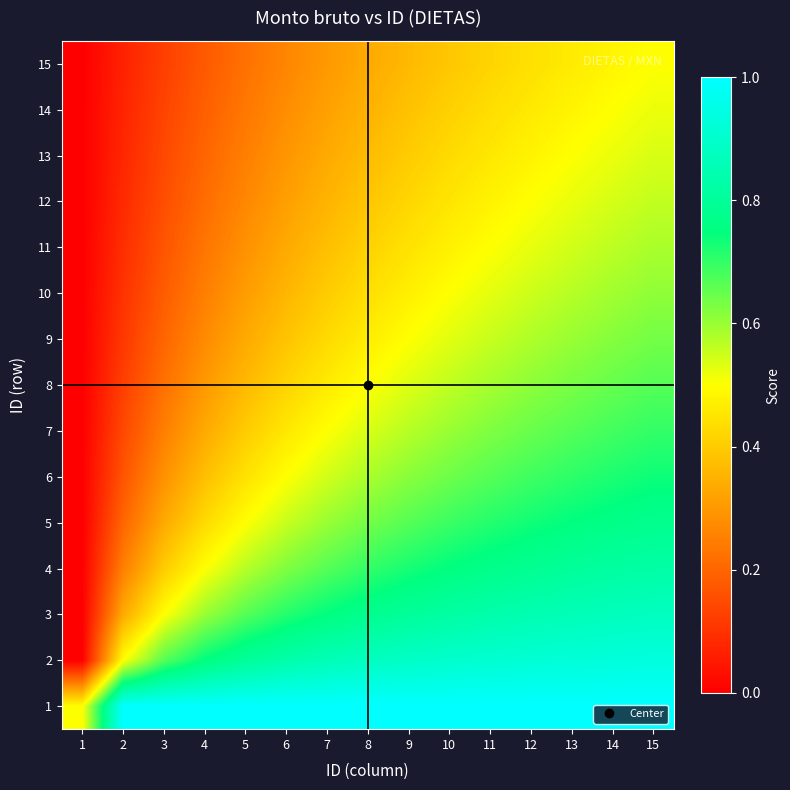

Between 15 and 12, which is larger?

15